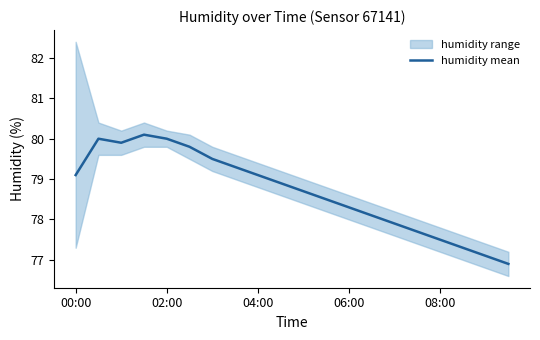

The chart shows a value of 46.5 at 5. True or false?

False